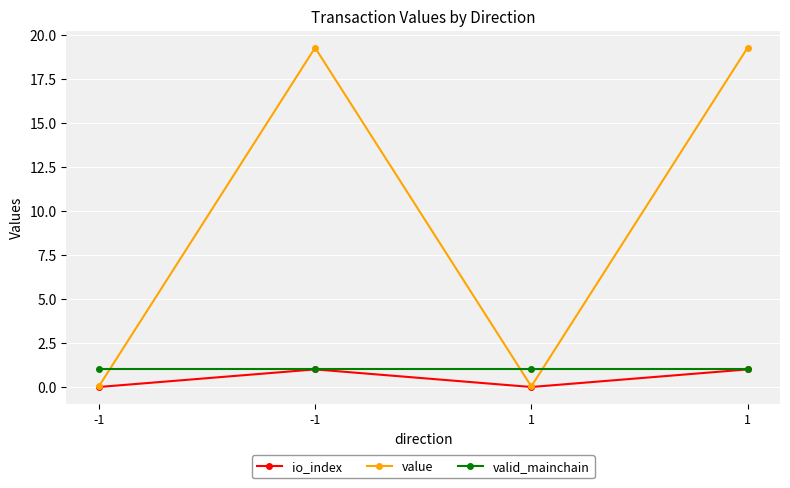

What are all the series names shown in the legend?

io_index, value, valid_mainchain